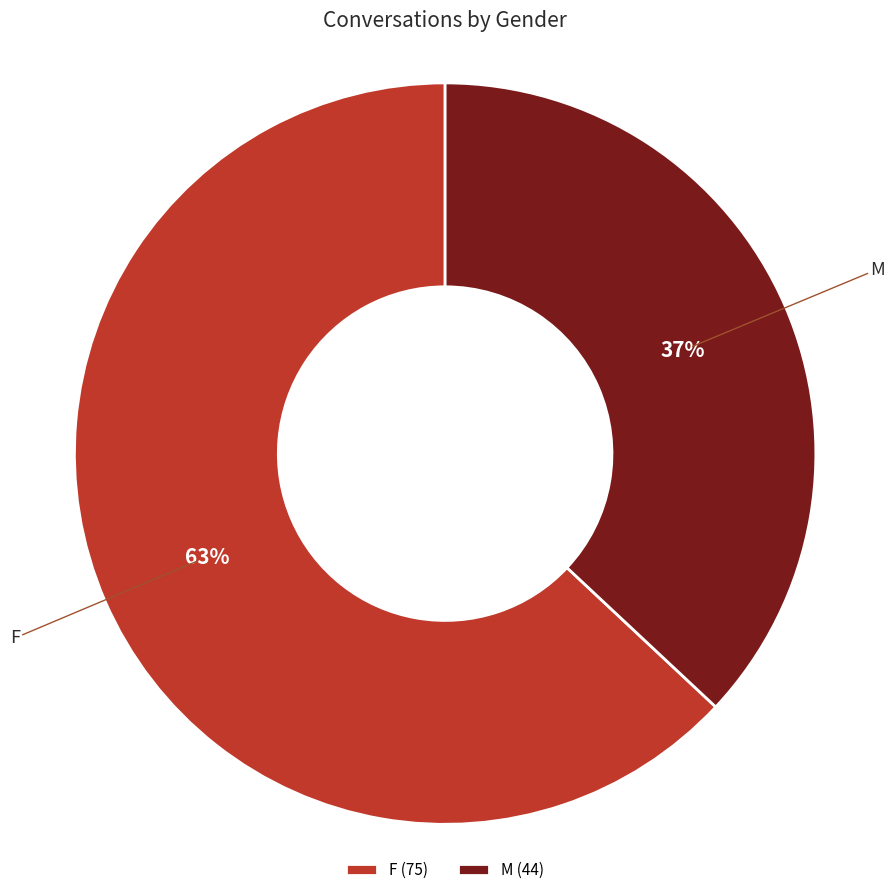

What is the largest slice in the pie chart?

F